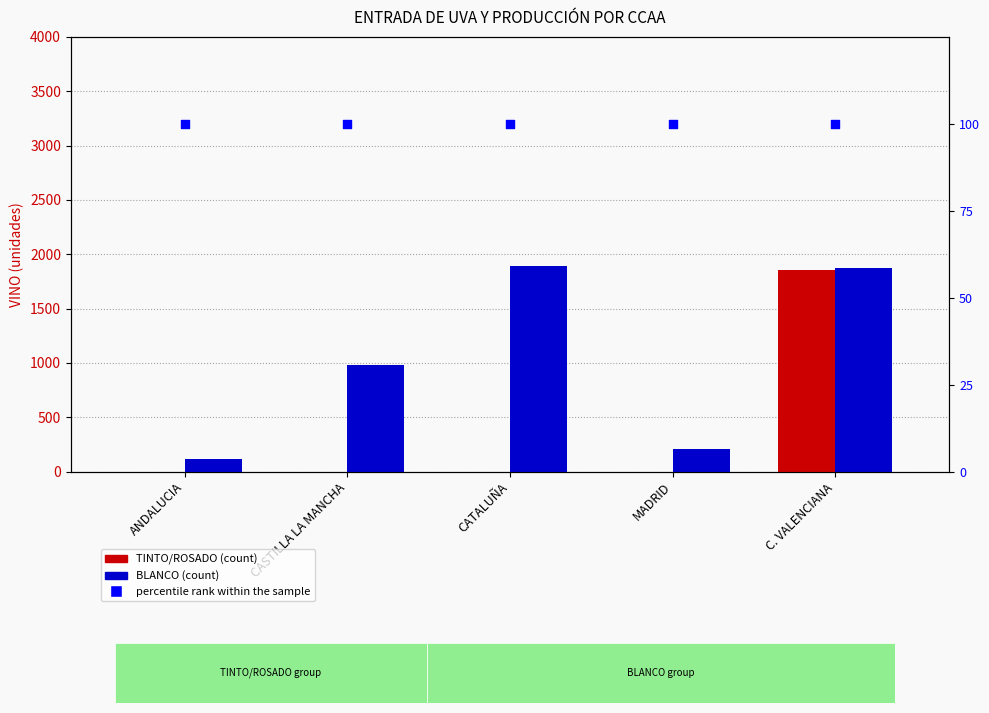

At how many categories does at least one series exceed 223?

3